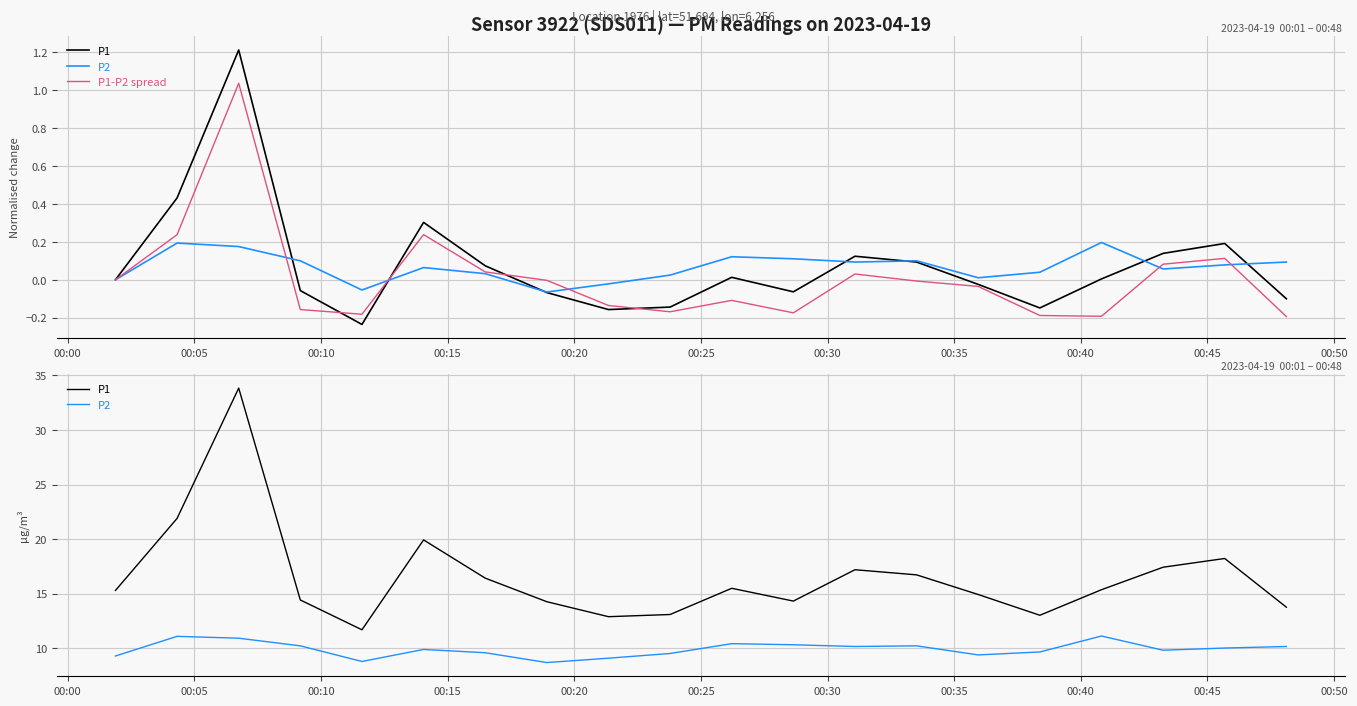

In P2, how many points are lower than both neighbors (excluding endpoints)?

5